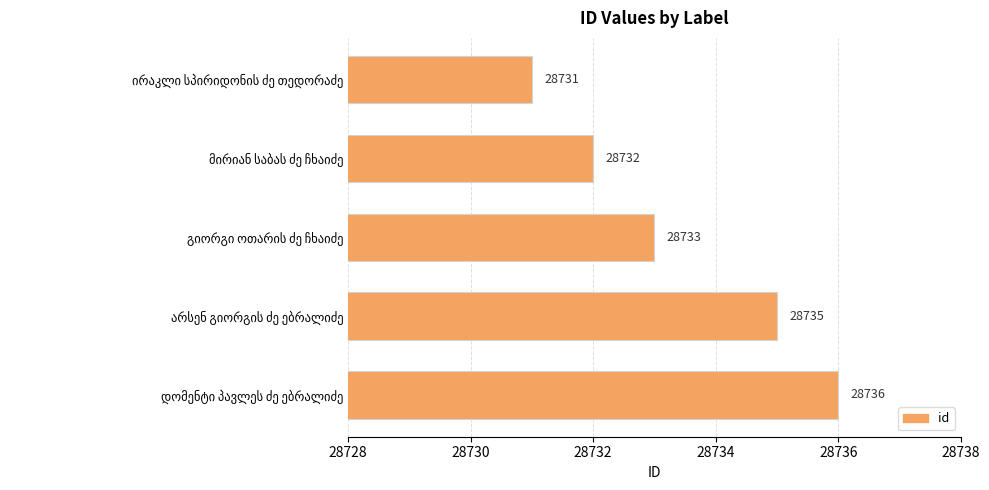

How many bars are there in total?

5